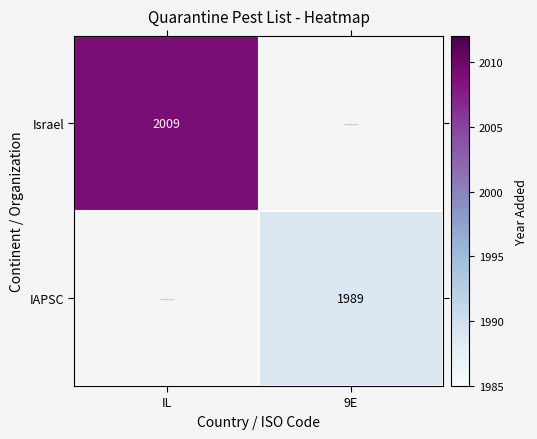

Between 9E and IL, which is larger?

IL